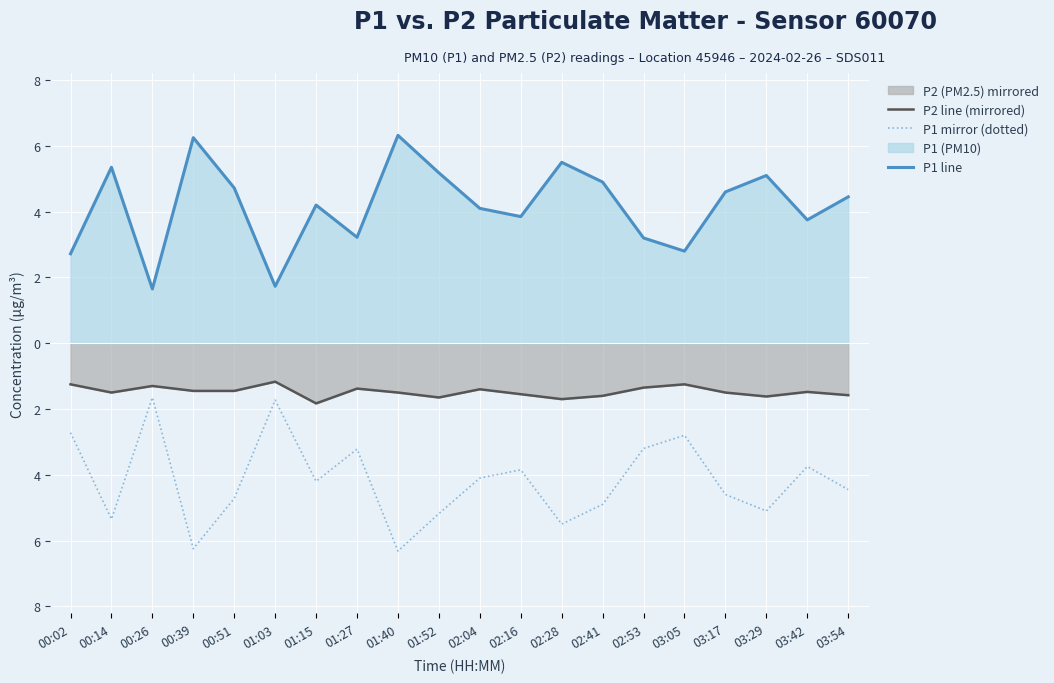

Which series has the largest range (max minus min)?

P1 mirror (dotted)